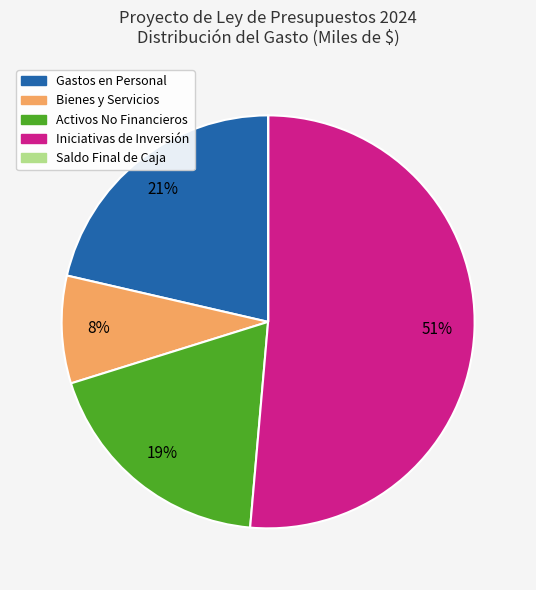

Does any single category account for the majority?

Yes